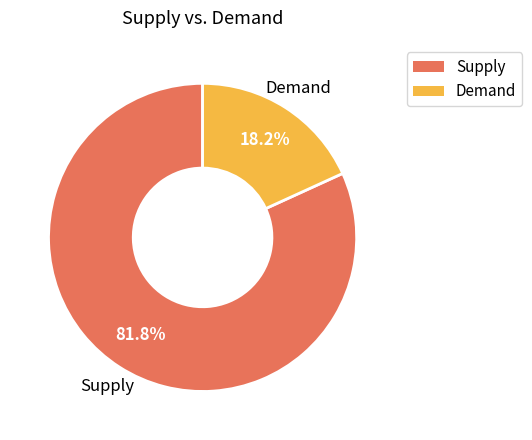

Is there a majority slice in this chart?

Yes